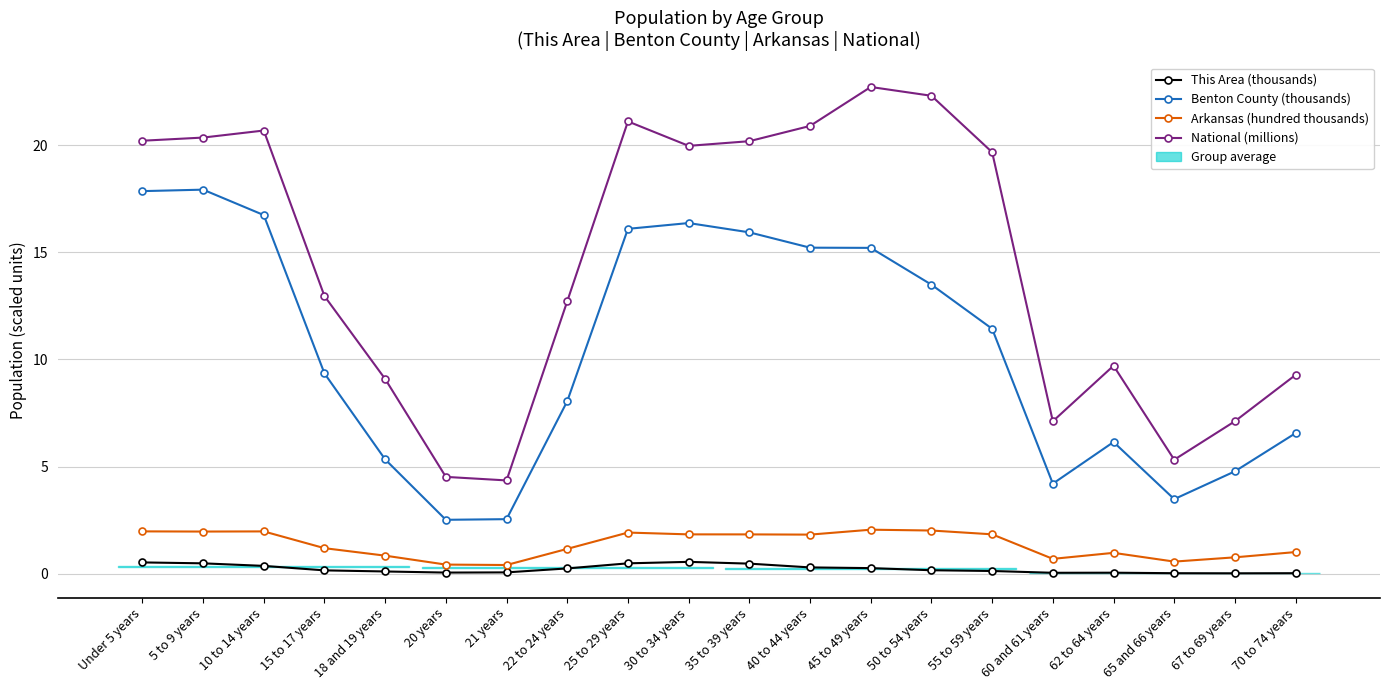

What is the total value across all series at 30 to 34 years?

38.7